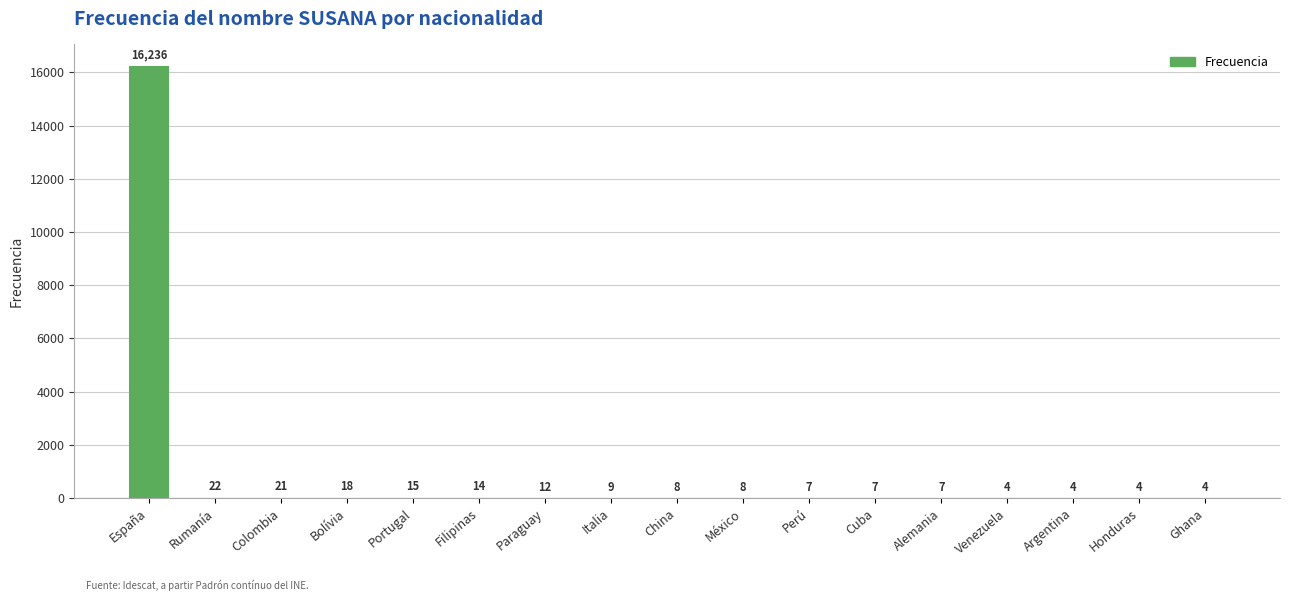

At which label does the data first exceed 8?

España